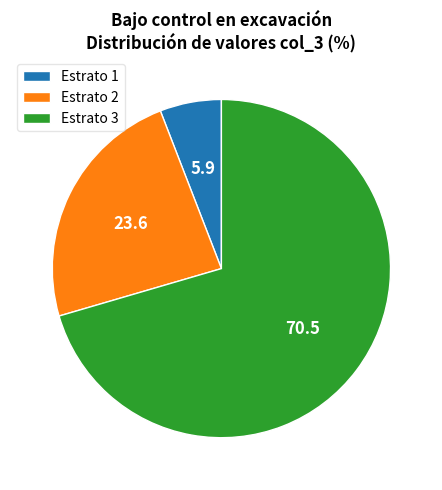

The Estrato 3 slice represents 78% of the pie. True or false?

False